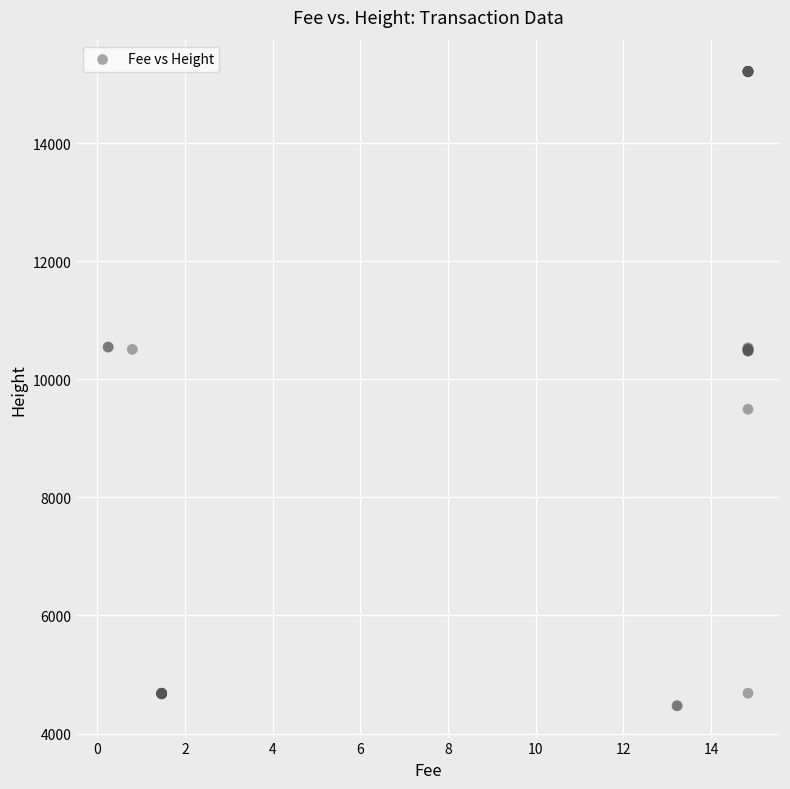

What Y value in the scatter plot is closest to 9842?

9493